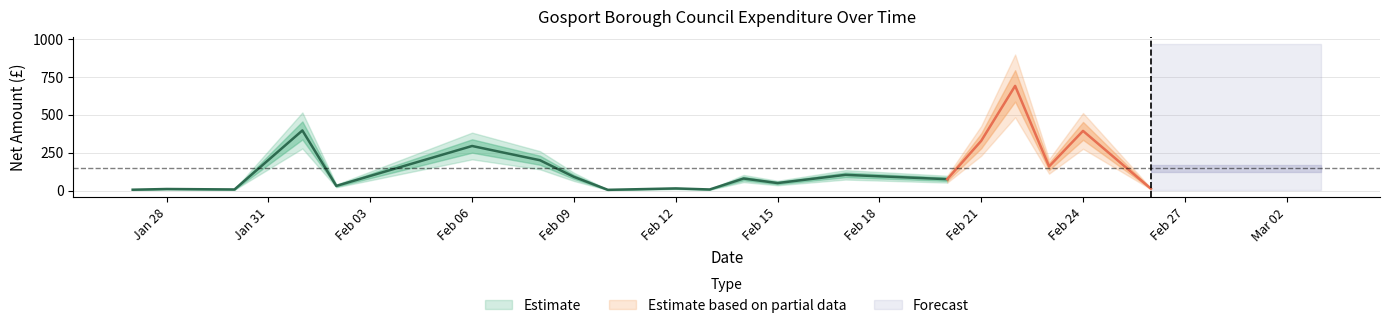

What is the spread (max minus min) of values at 10?

30.6